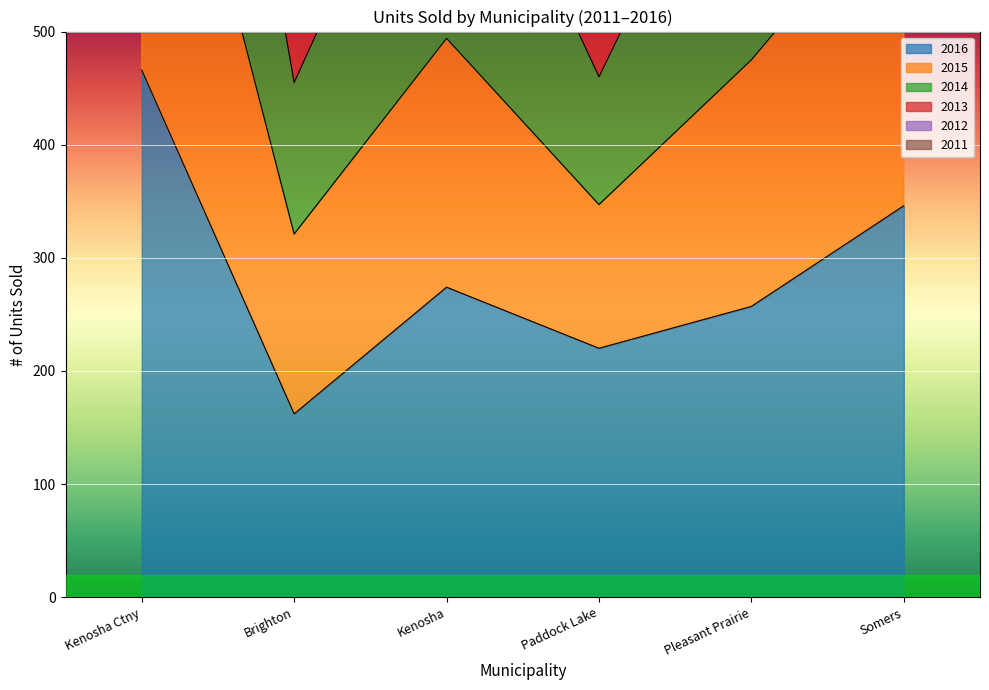

At which category is the sum across all series the highest?

Kenosha Ctny